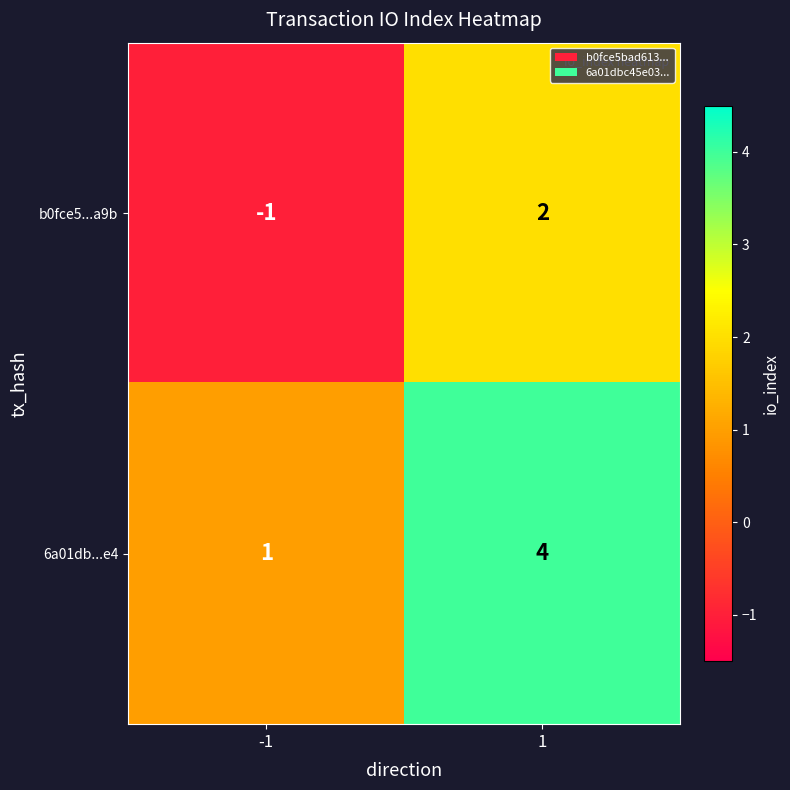

What is the greatest value displayed?

4